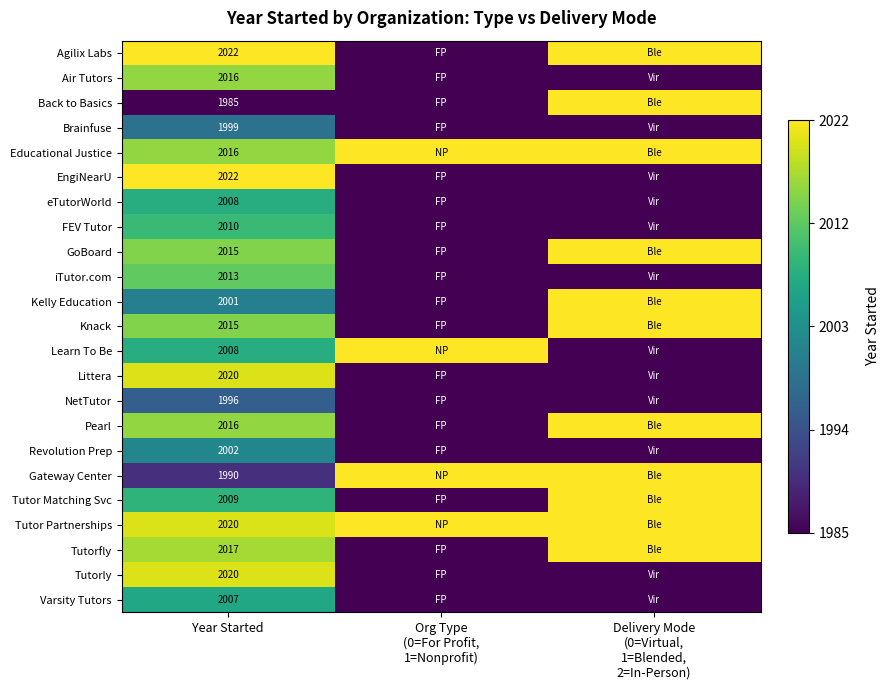

What is the difference between the highest and lowest values at Year Started?

37